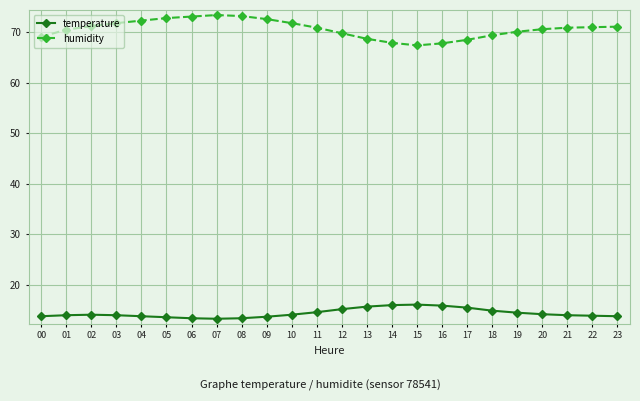

What is the value of the temperature point at the 11th from the left?

14.1